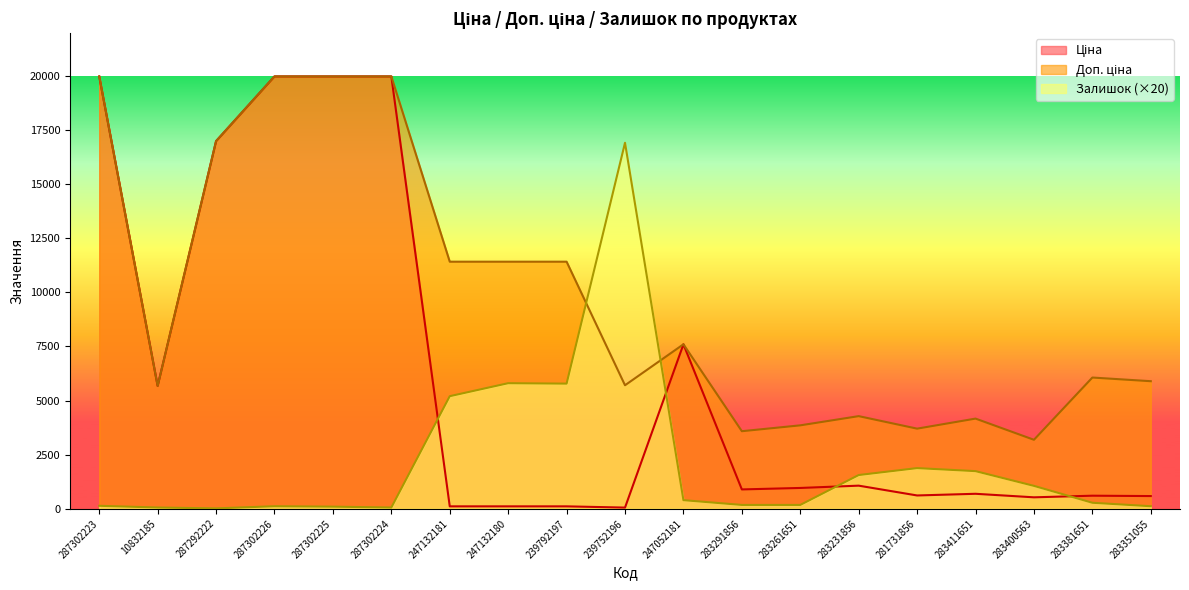

What is the label of the 19th point from the right?

287302223